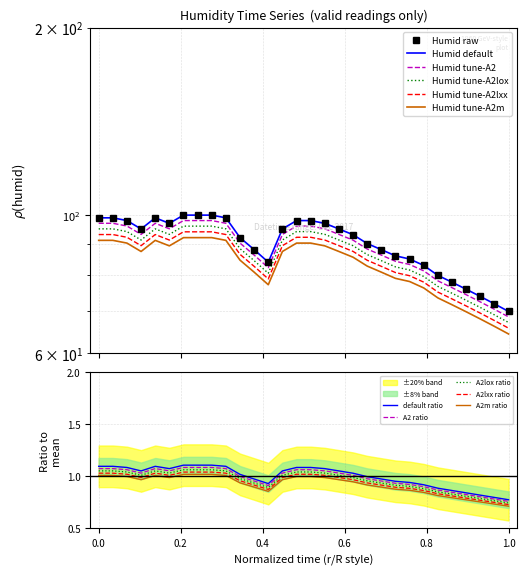

The chart shows a value of 98 at 2017-12-02 15:00. True or false?

True